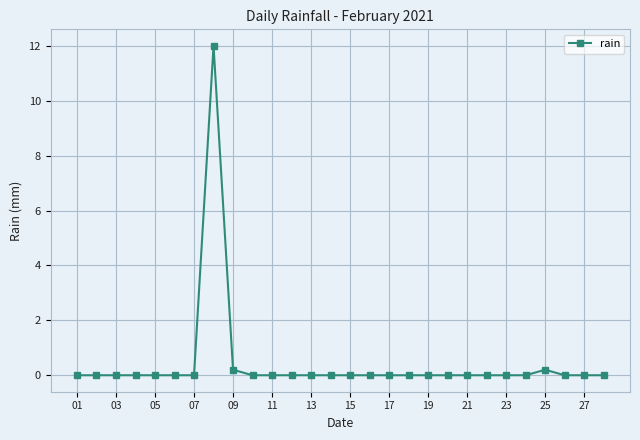

What is the maximum value shown in the chart?

12.0